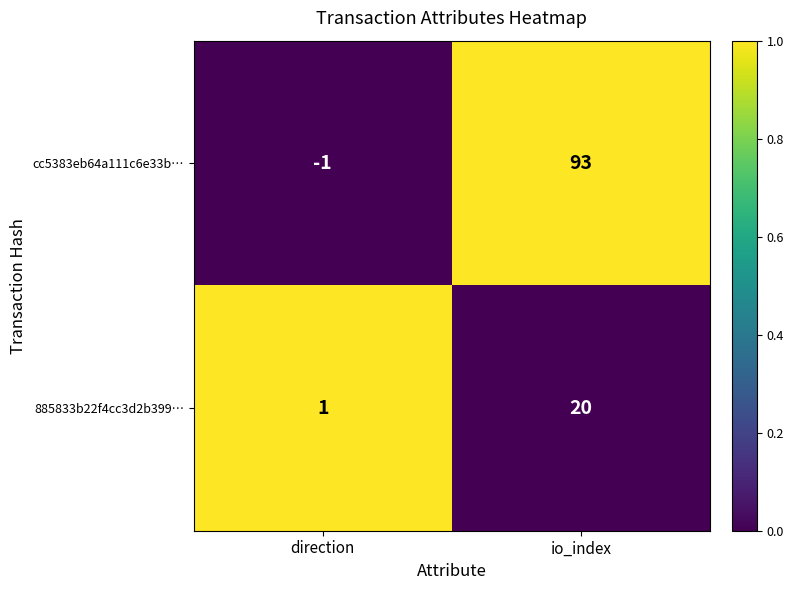

List the labels in order of cc5383eb64a111c6e33b… value, largest first.

io_index, direction